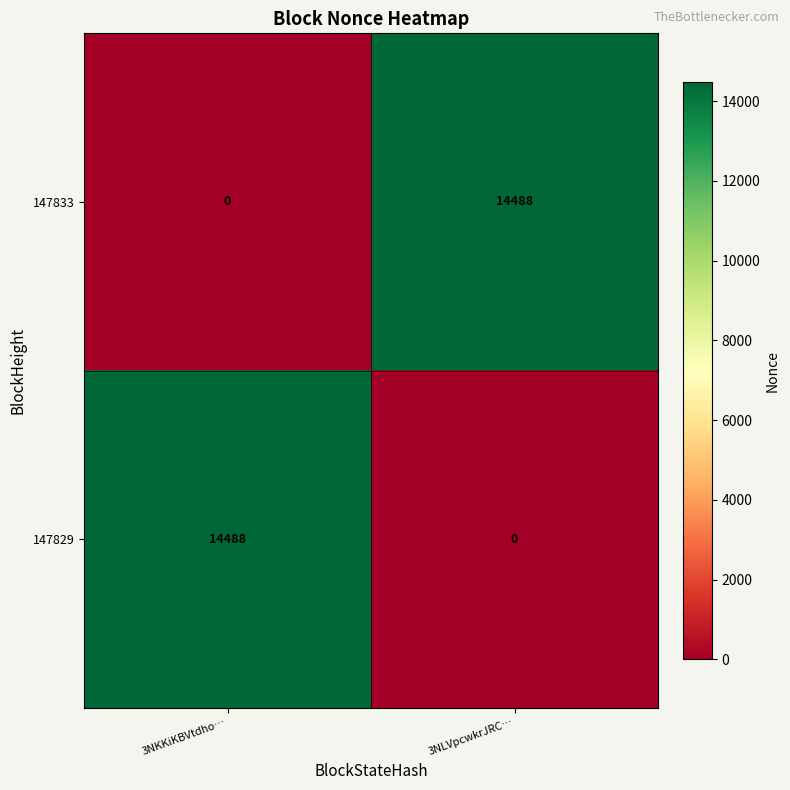

Which category has the lowest value in the 147833 series?

3NKKiKBVtdho…